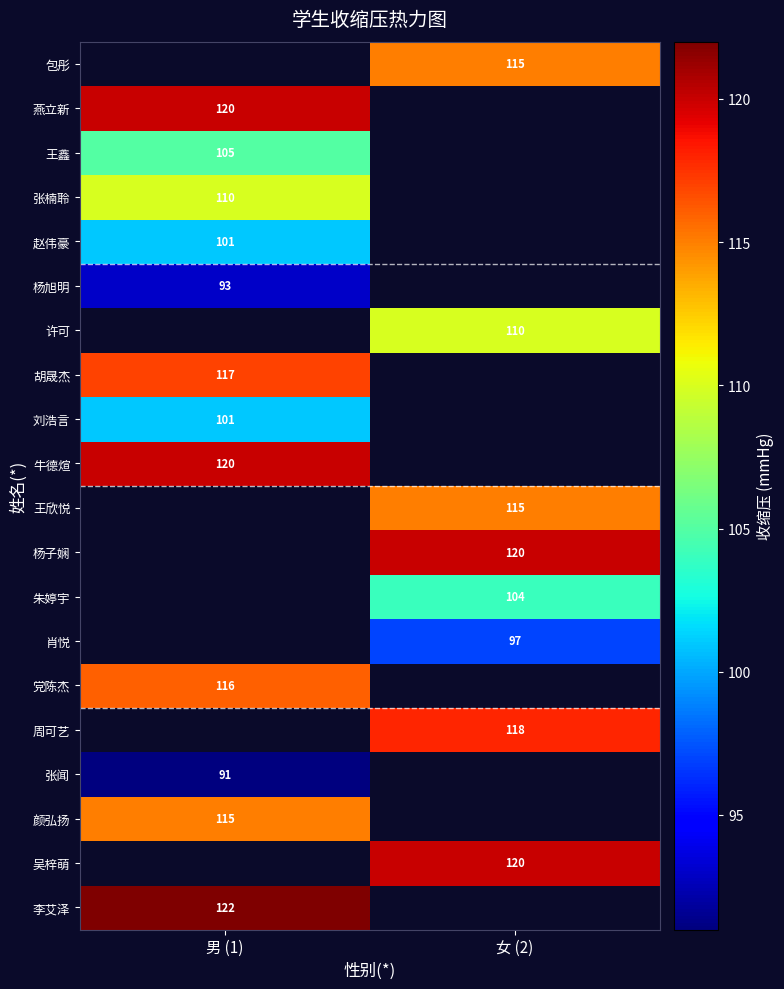

Is it true that 李艾泽 equals 35 at 男 (1)?

False